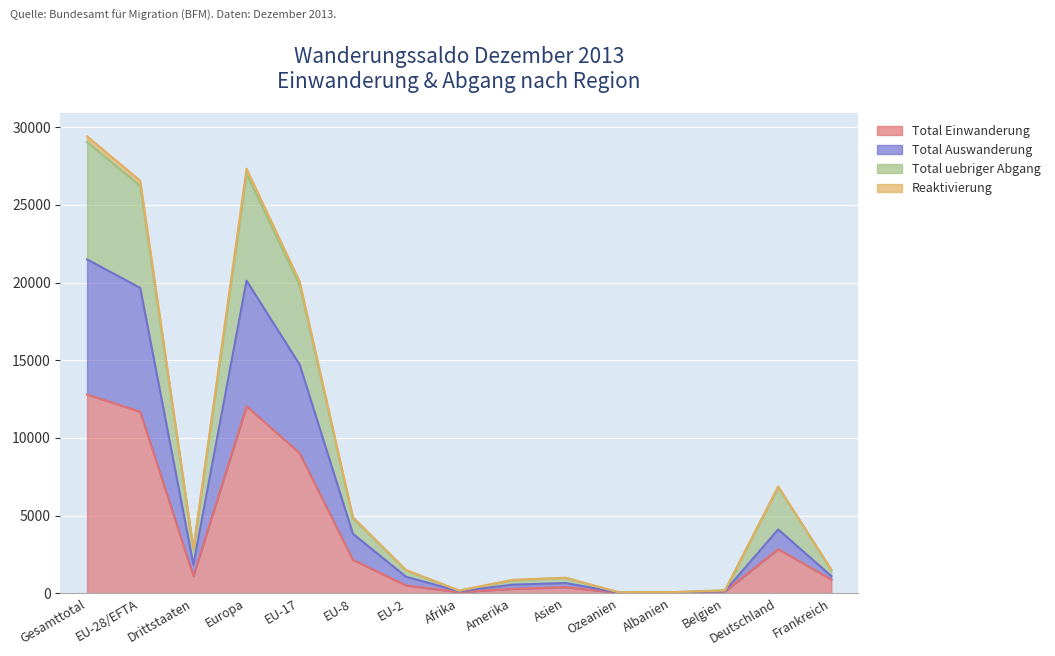

List the series in order of their peak value, highest first.

Reaktivierung, Total uebriger Abgang, Total Auswanderung, Total Einwanderung